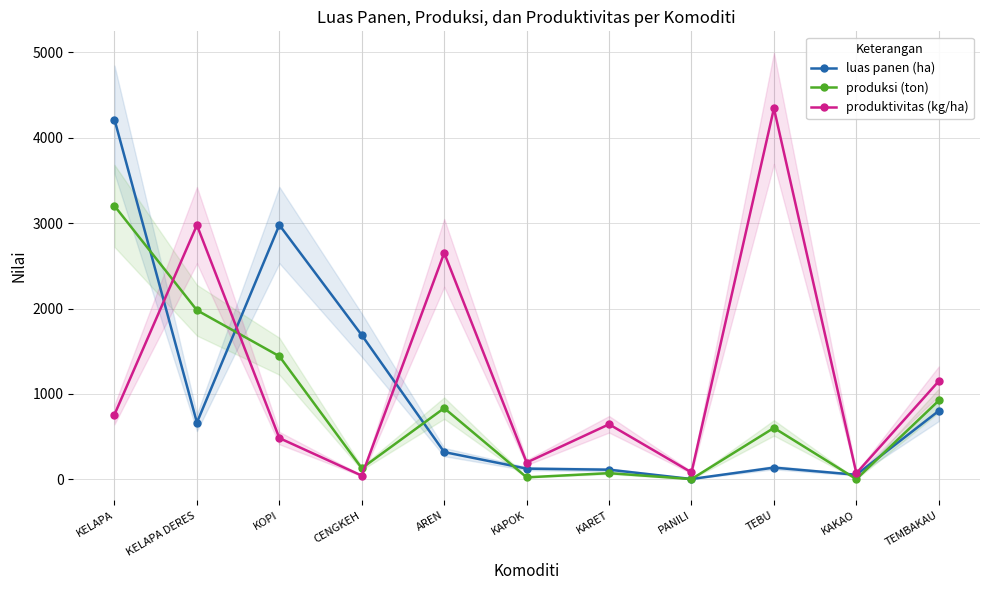

Which category has the highest value across all series?

TEBU